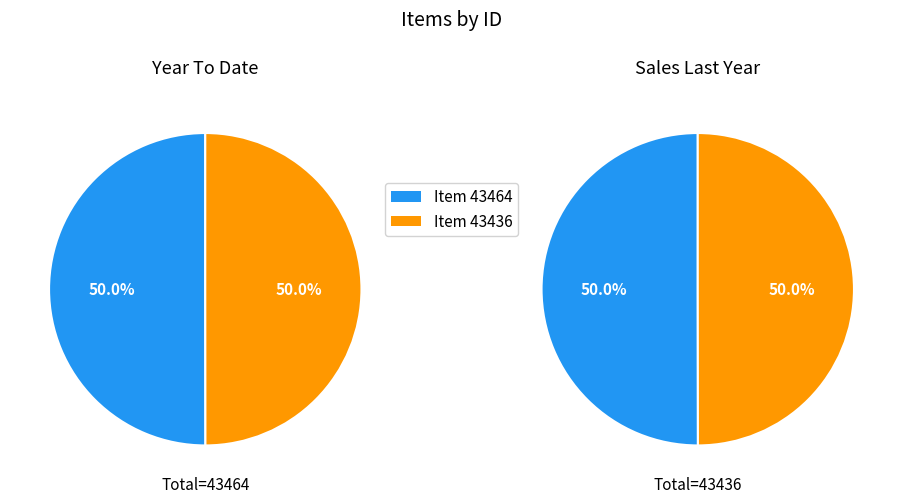

What is the majority slice?

Item 43464